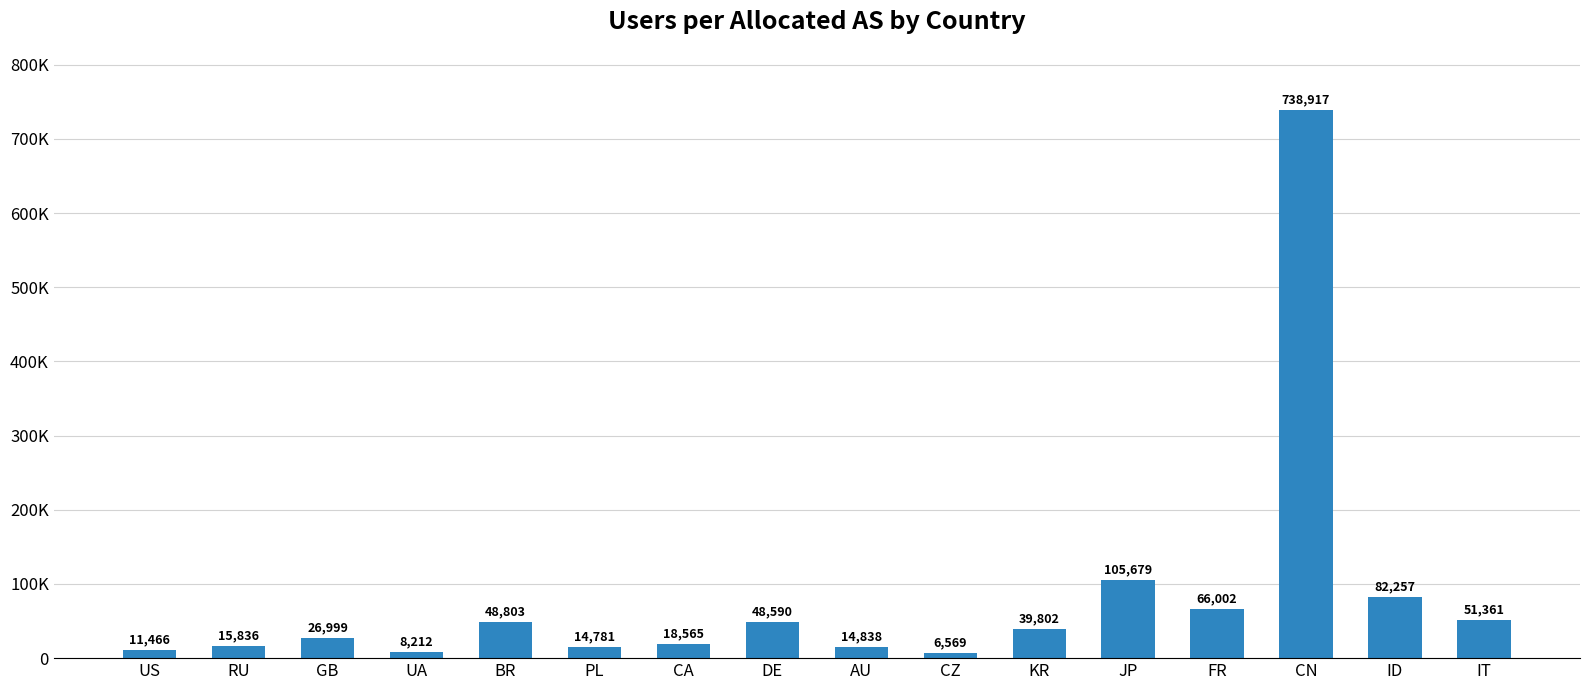

Are the bars horizontal?

No